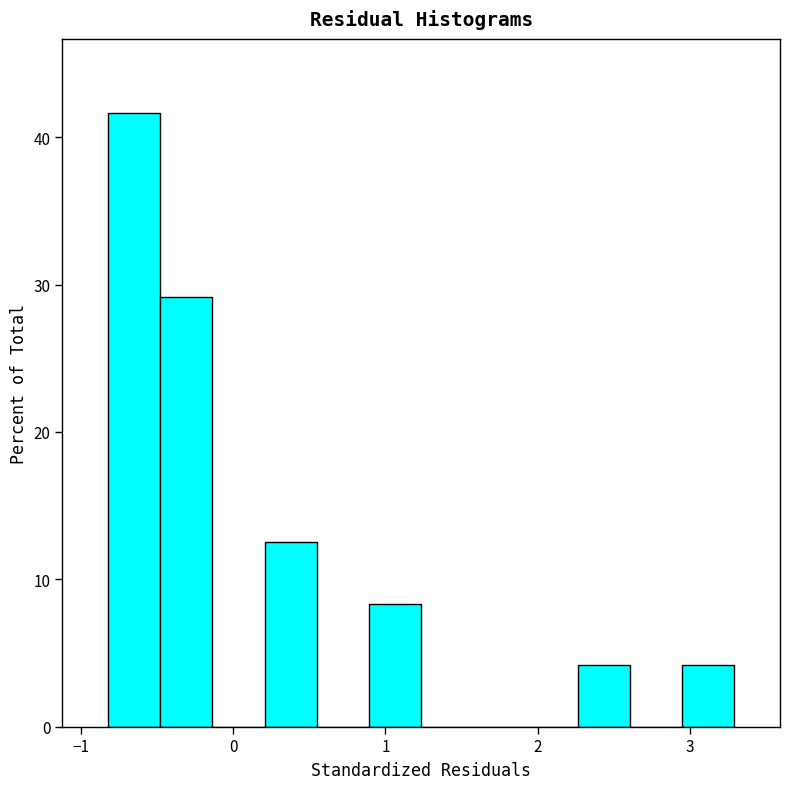

Around what value on the x-axis is the tallest bar? Give the approximate position of its centre, as read against the axis.

-0.7